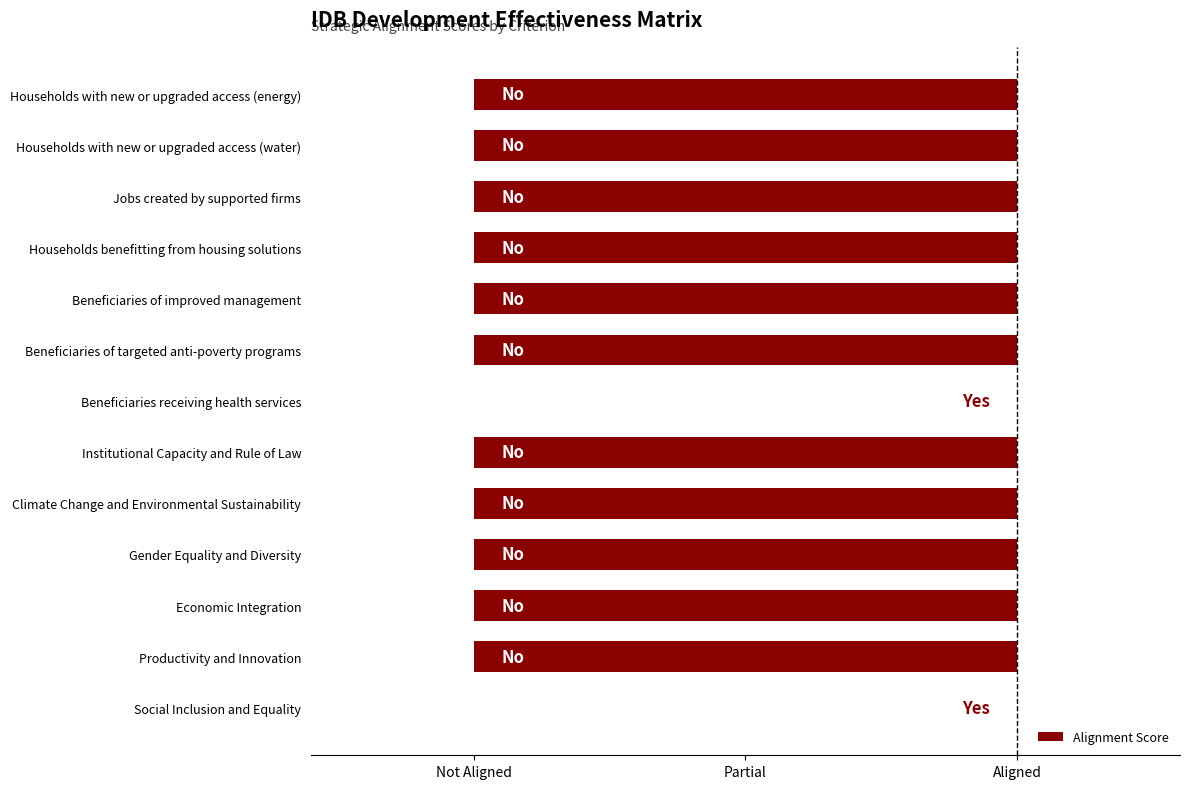

How many bars are there in total?

13